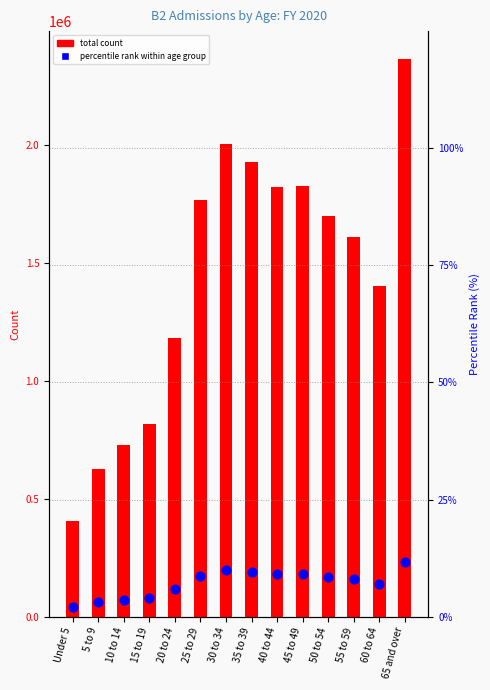

What is the total value across all series at 5 to 9?

627662.1